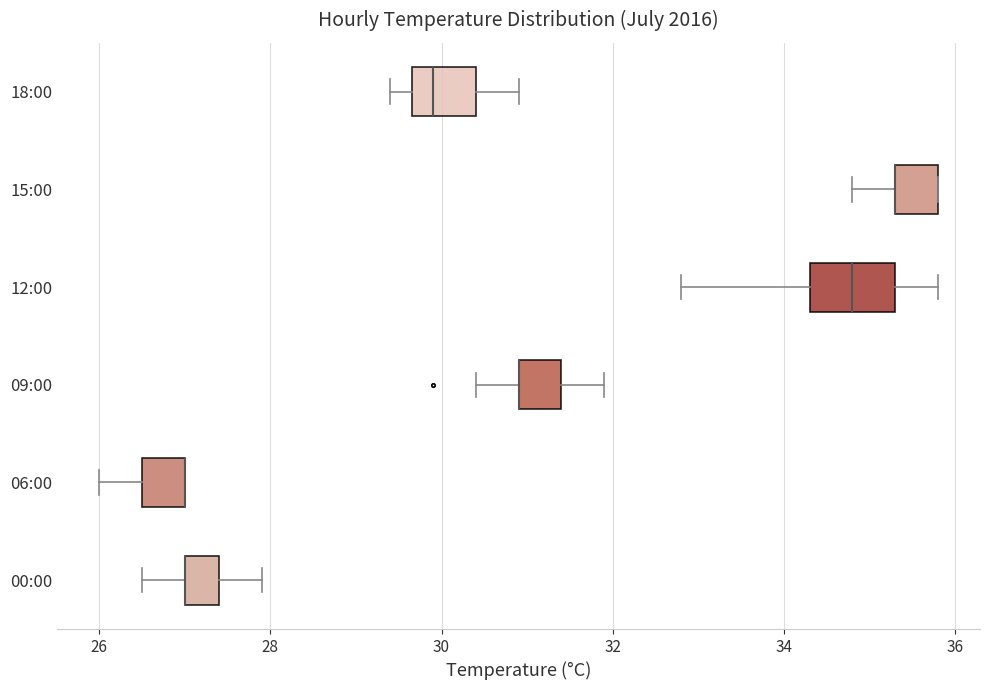

Reading bottom to top, transcribe this box plot: for each box, give where its median line is, the range the box spans, and where its two whiskers end, as read against the x-axis. The values are not printed on the chart, so give them approximately, as read against the axis.

00:00: median 27.0 (drawn on the box's left edge), box 27.0 to 27.4, whiskers 26.6 to 28.0
06:00: median 27.0 (drawn on the box's right edge), box 26.6 to 27.0, whiskers 26.0 to 27.0
09:00: median 31.0 (drawn on the box's left edge), box 31.0 to 31.4, whiskers 30.4 to 32.0
12:00: median 34.8, box 34.4 to 35.4, whiskers 32.8 to 35.8
15:00: median 35.4 (drawn on the box's left edge), box 35.4 to 35.8, whiskers 34.8 to 35.8
18:00: median 30.0, box 29.6 to 30.4, whiskers 29.4 to 31.0